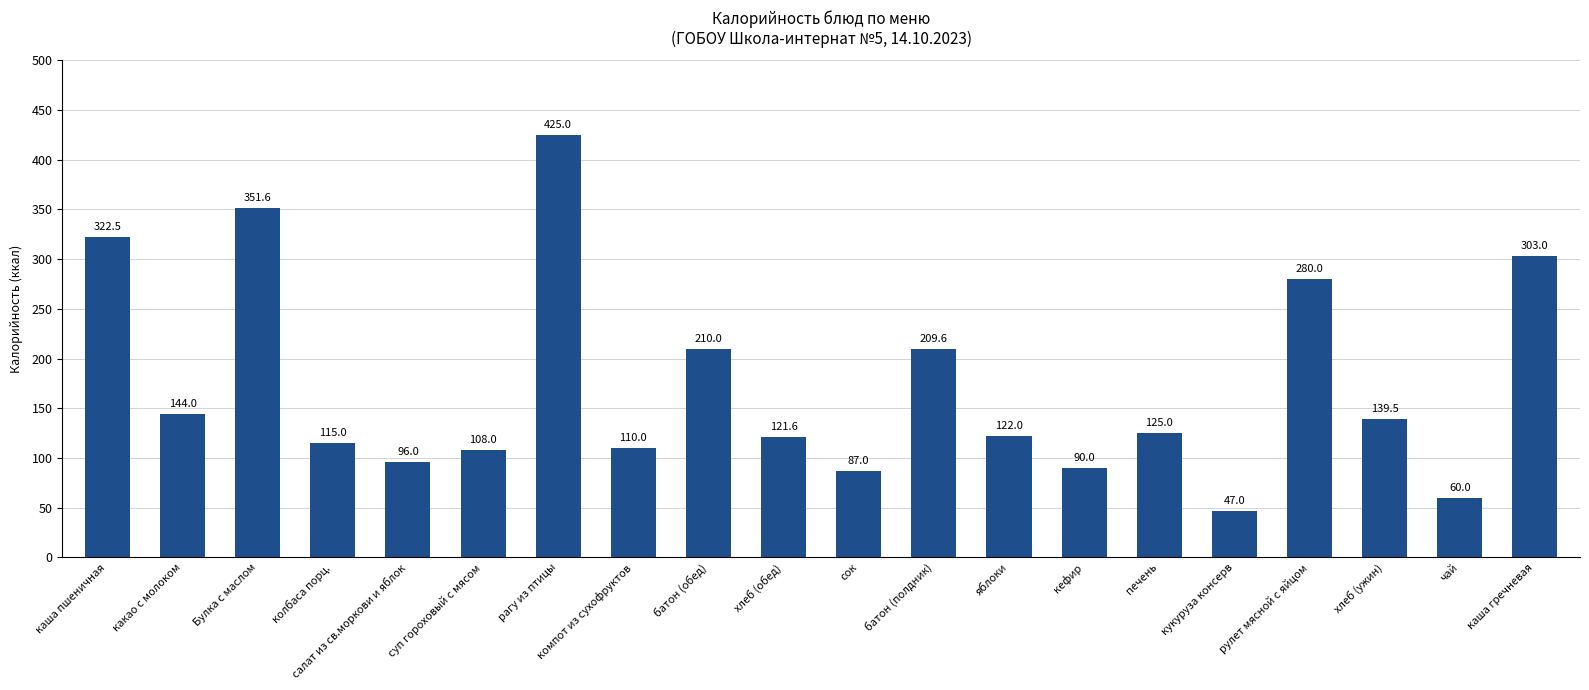

Are the bars horizontal?

No